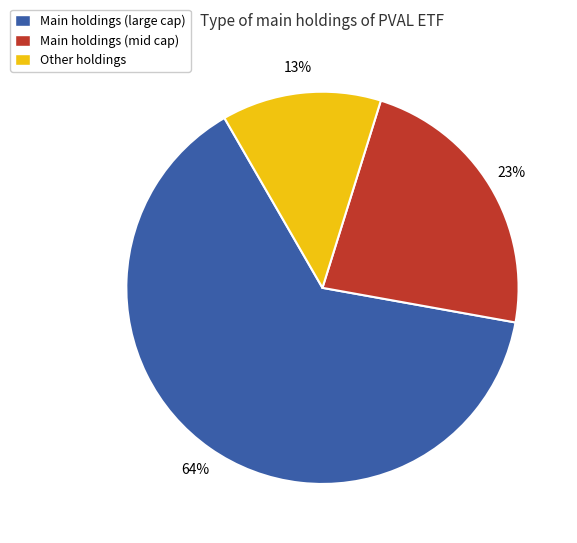

Which category accounts for the majority?

Main holdings (large cap)